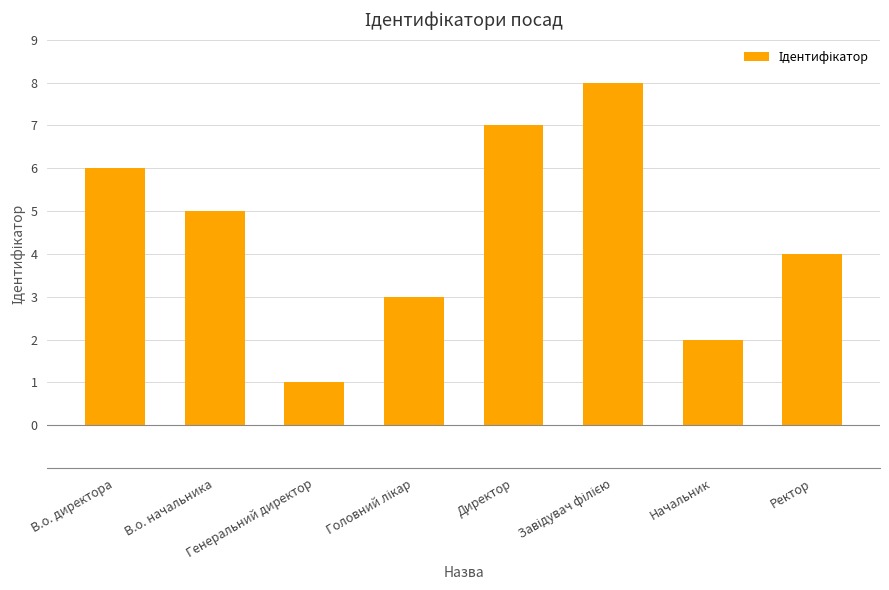

What is the difference between the maximum and minimum values?

7